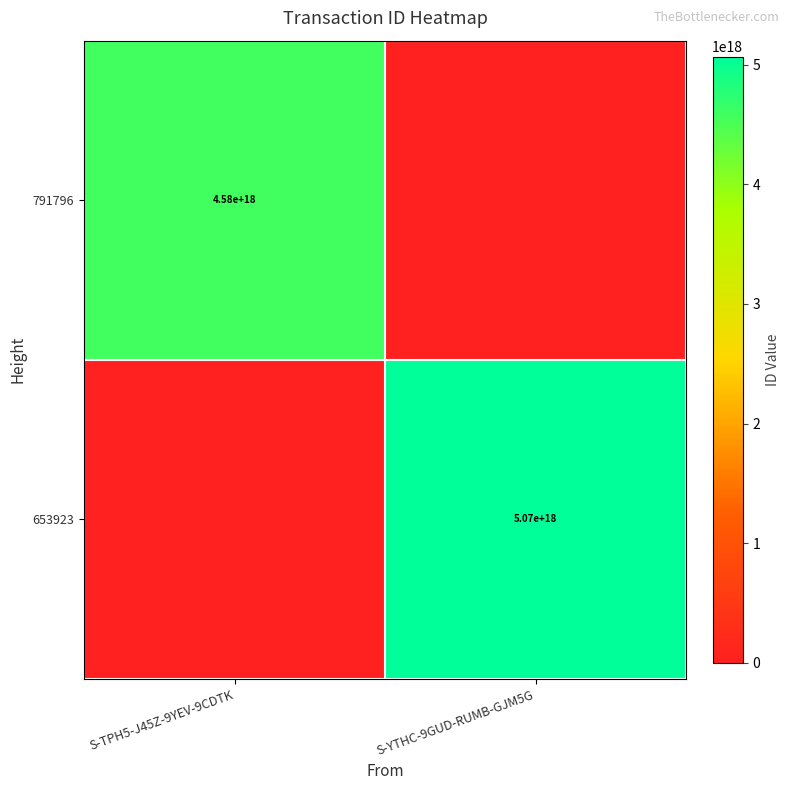

Is the value of 791796 at S-TPH5-J45Z-9YEV-9CDTK greater than the value of 653923 at S-YTHC-9GUD-RUMB-GJM5G?

No